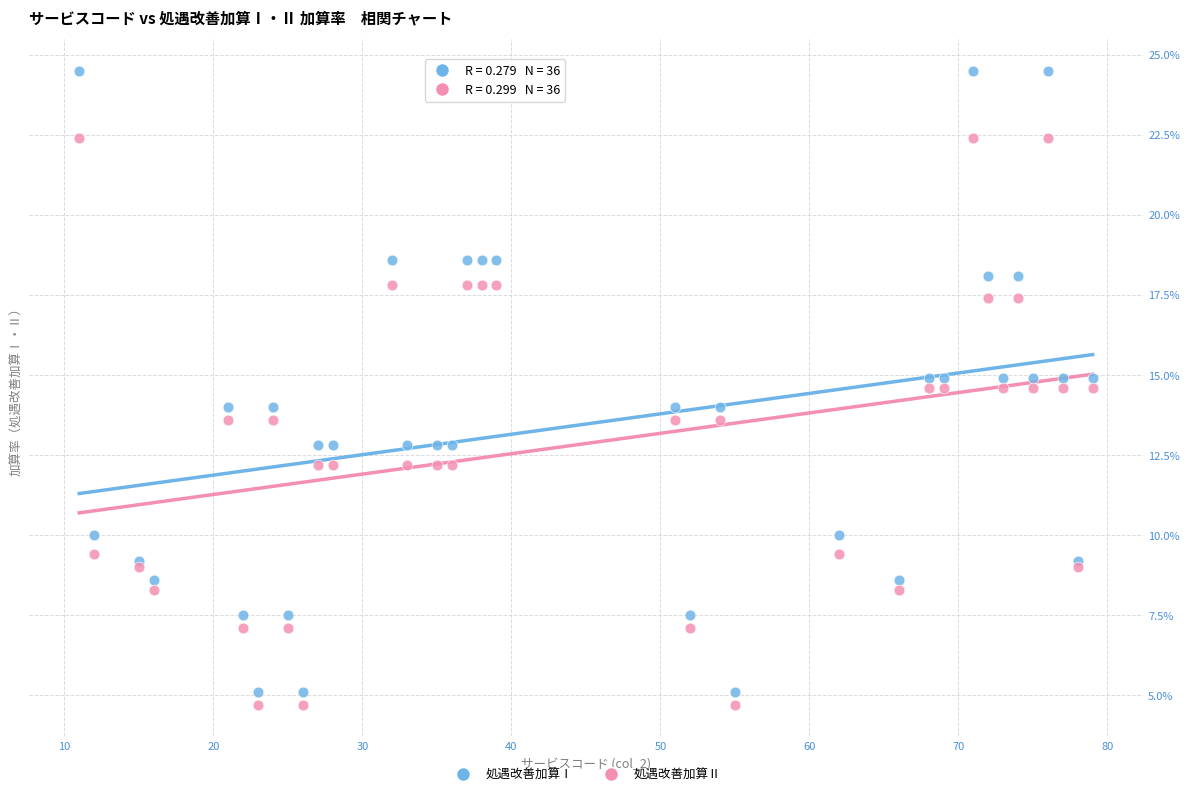

What are all the series names shown in the legend?

処遇改善加算Ⅰ, 処遇改善加算Ⅱ